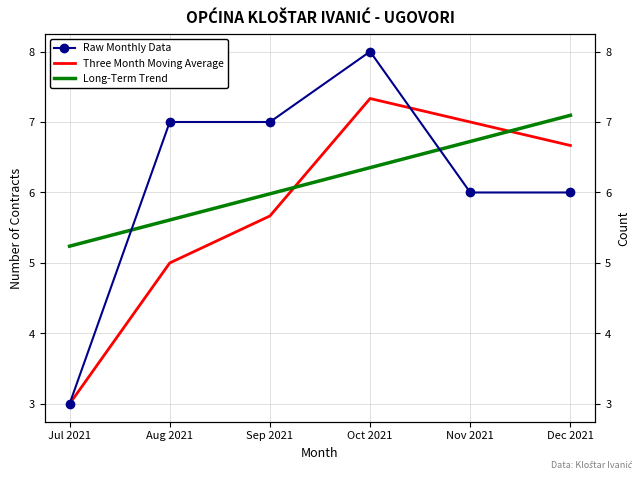

Read the Three Month Moving Average value at Aug 2021.

5.0